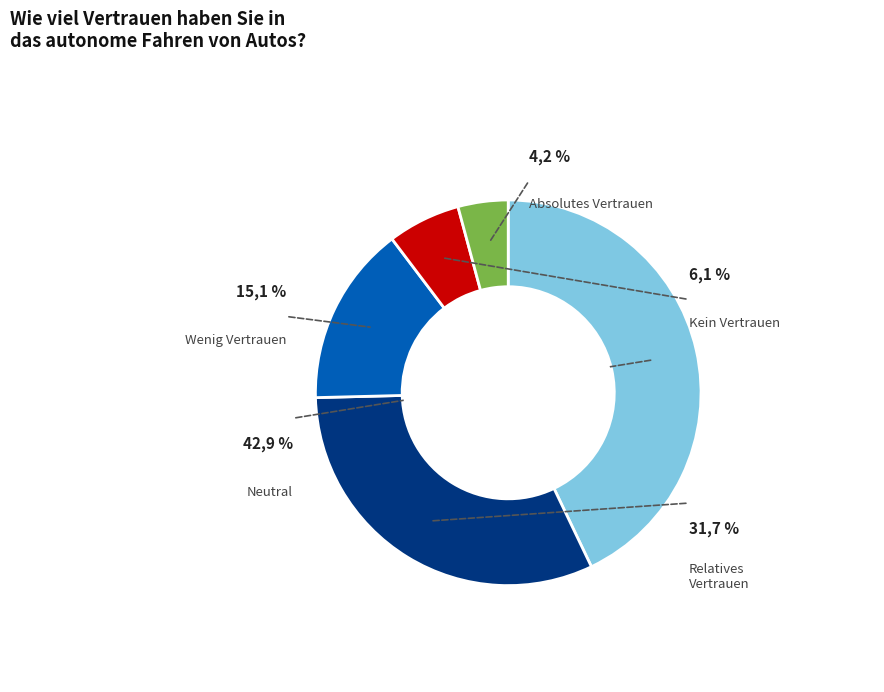

What portion of the pie excludes 8:30?

100.0%